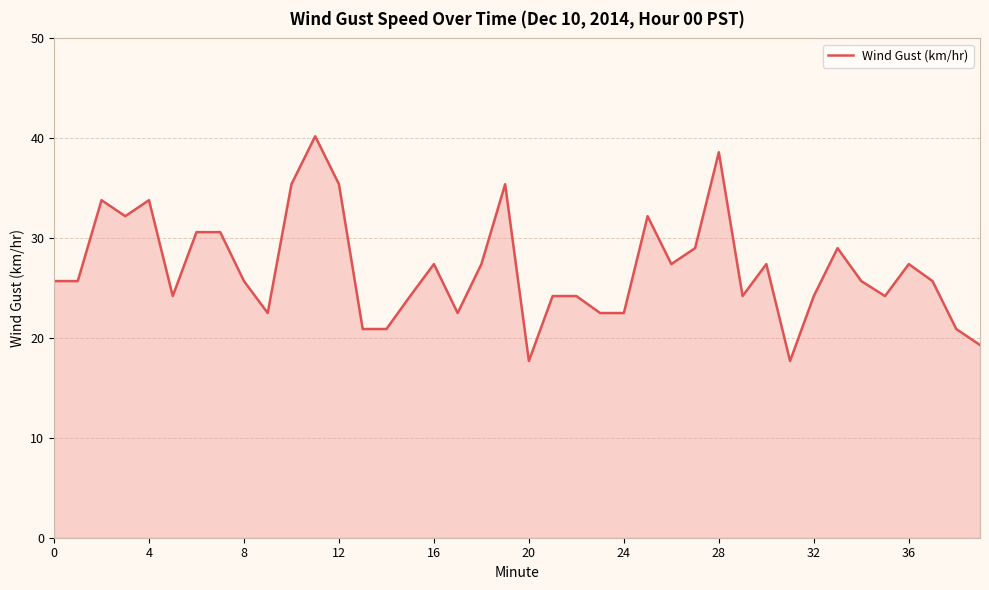

What is the smallest value displayed?

17.7